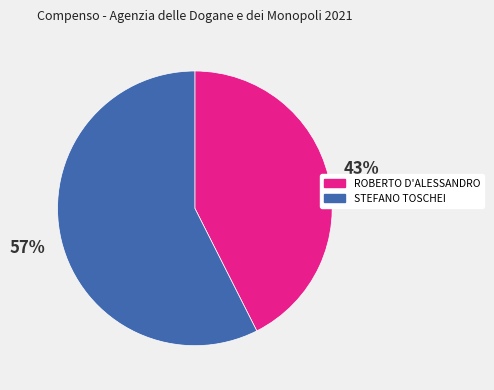

Is it true that STEFANO TOSCHEI is 65% of the pie?

False